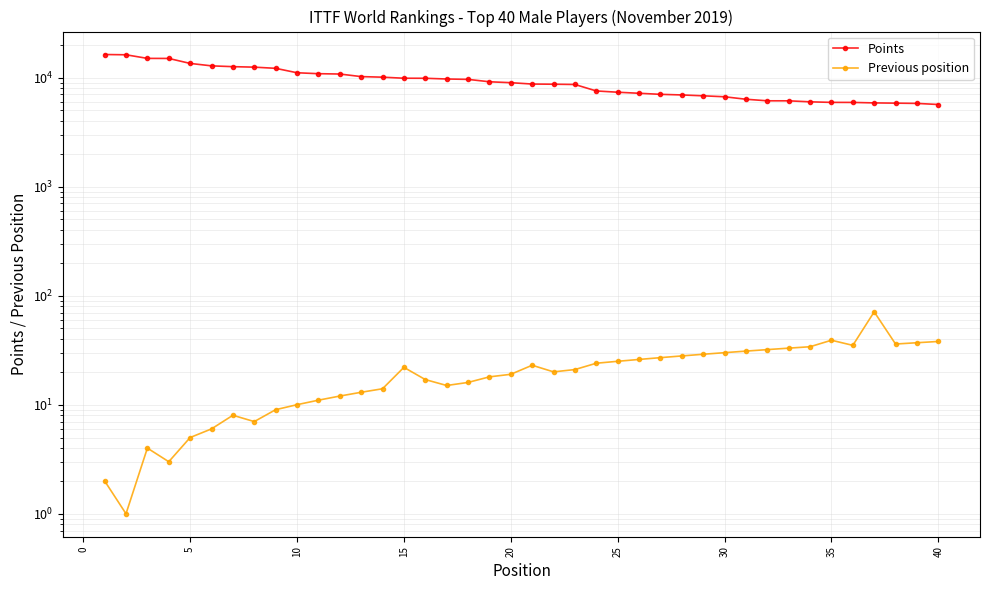

What is the value of the Points point at the 20th from the left?

8965